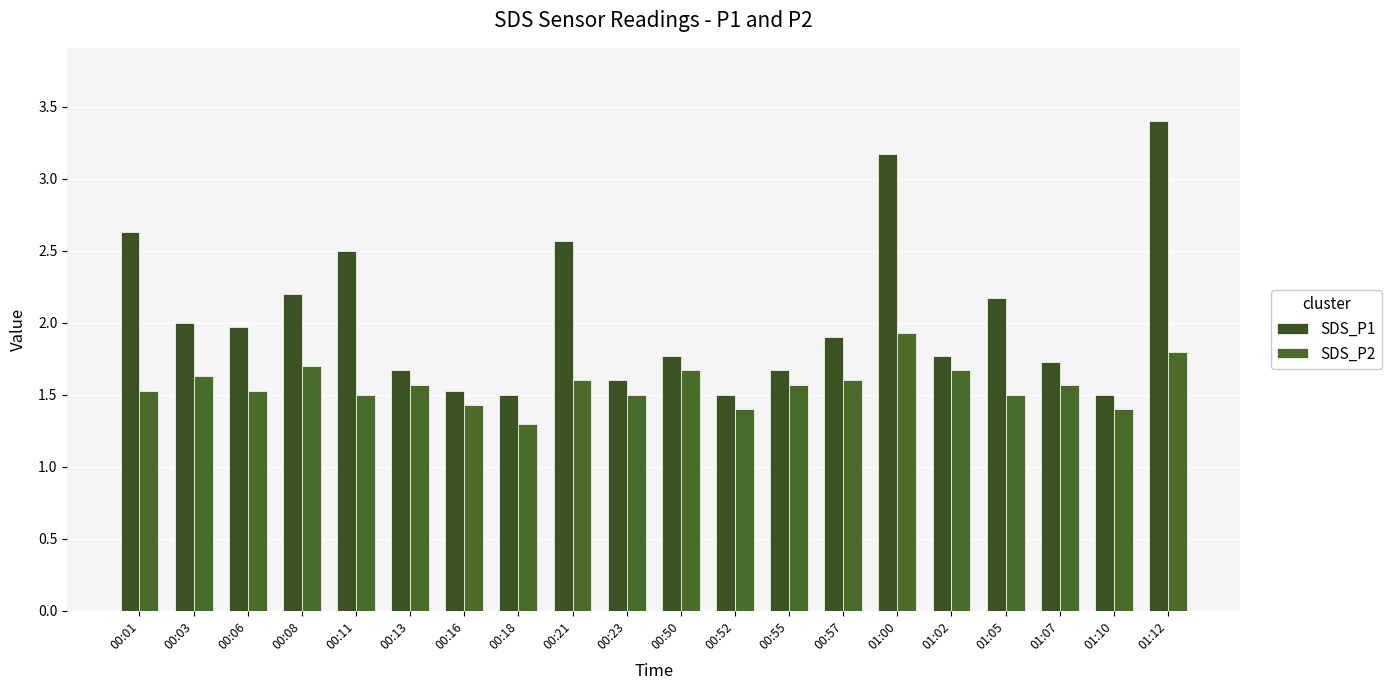

How many bars are there in each group?

2